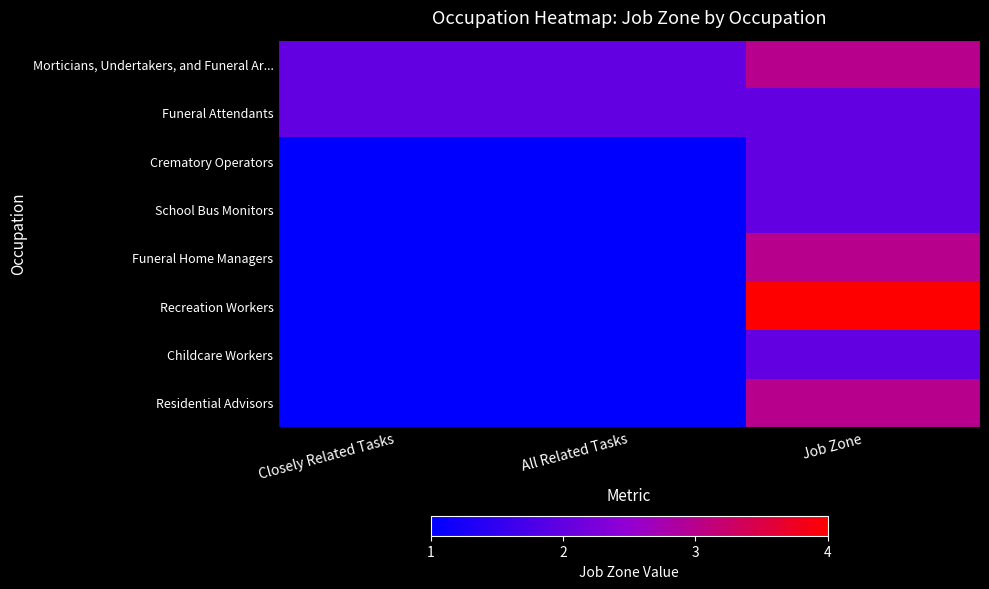

At how many categories does at least one series exceed 2?

1